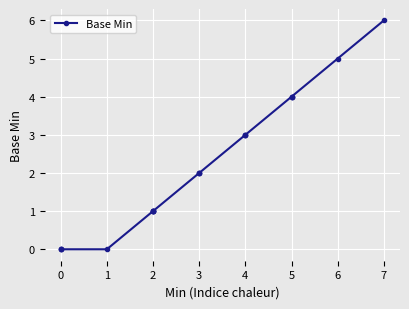

Is it true that the value at 5 is 5?

False